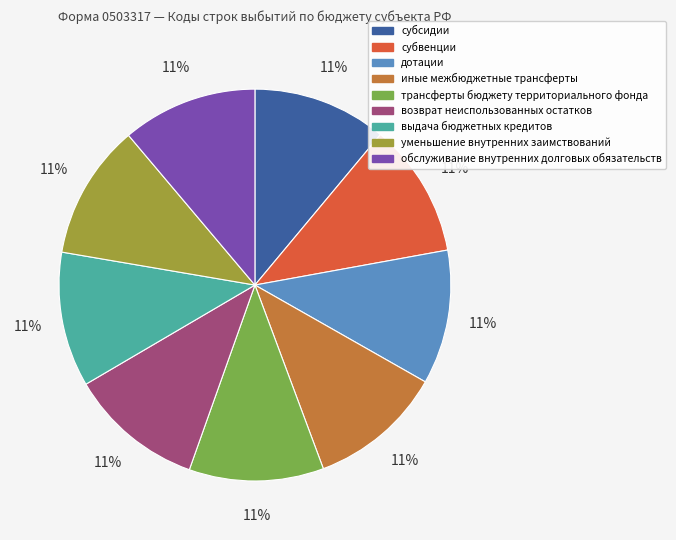

Is there a majority slice in this chart?

No